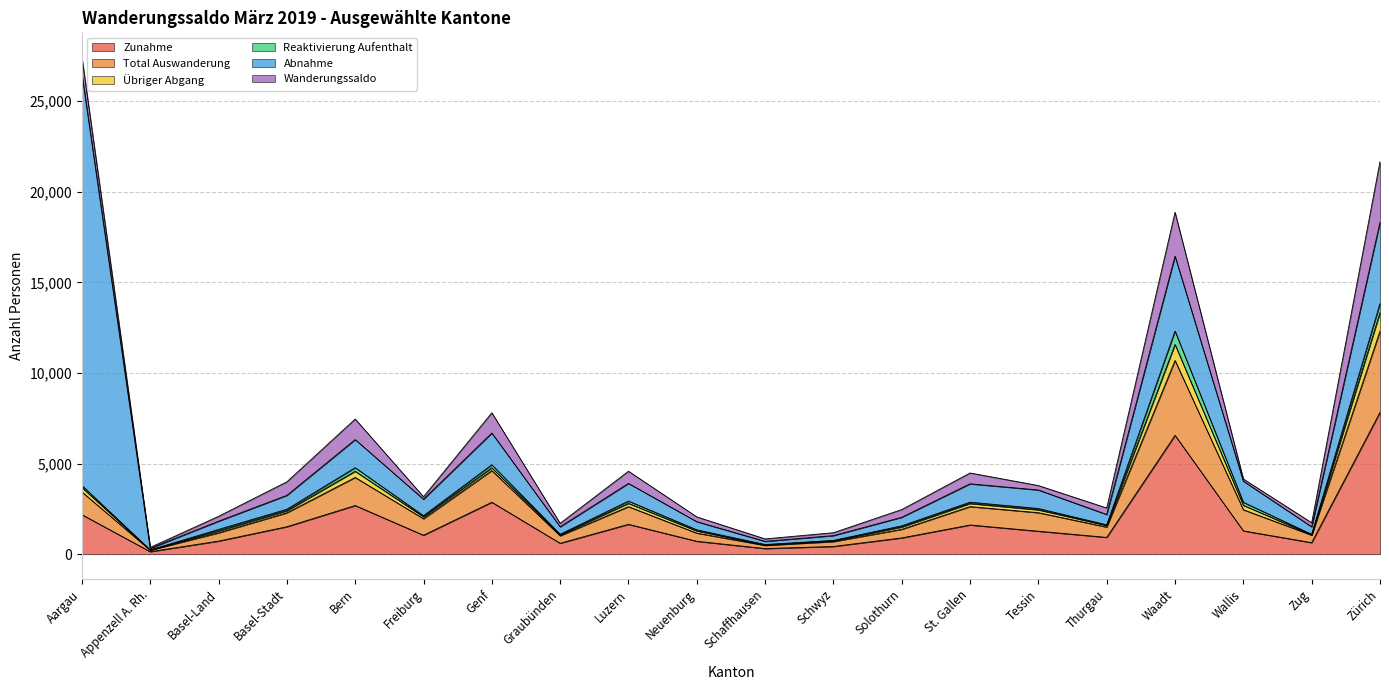

True or false: Zunahme has a value of 3276 at Waadt.

False